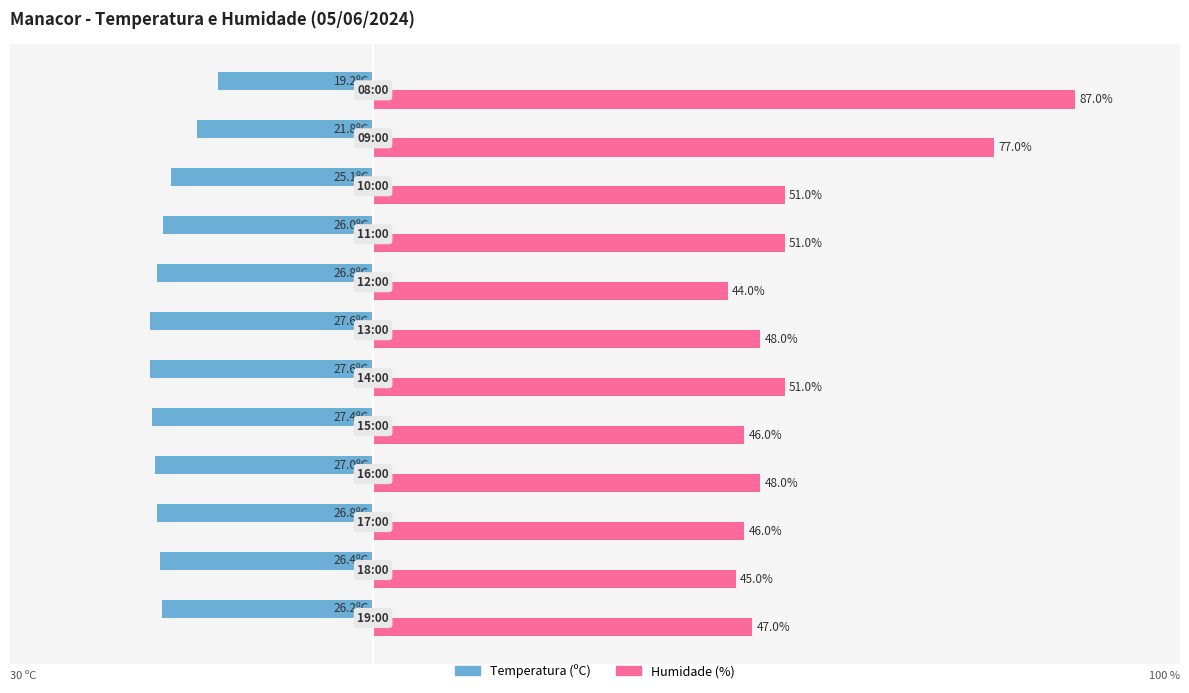

Which series has the largest total across all categories?

Humidade (%)